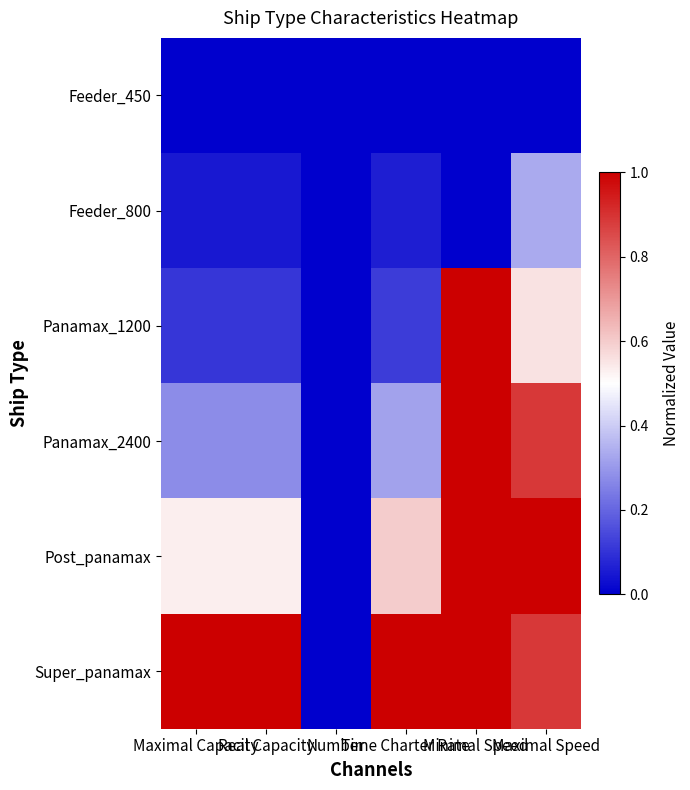

What is the total value across all series at Maximal Capacity?

2.0